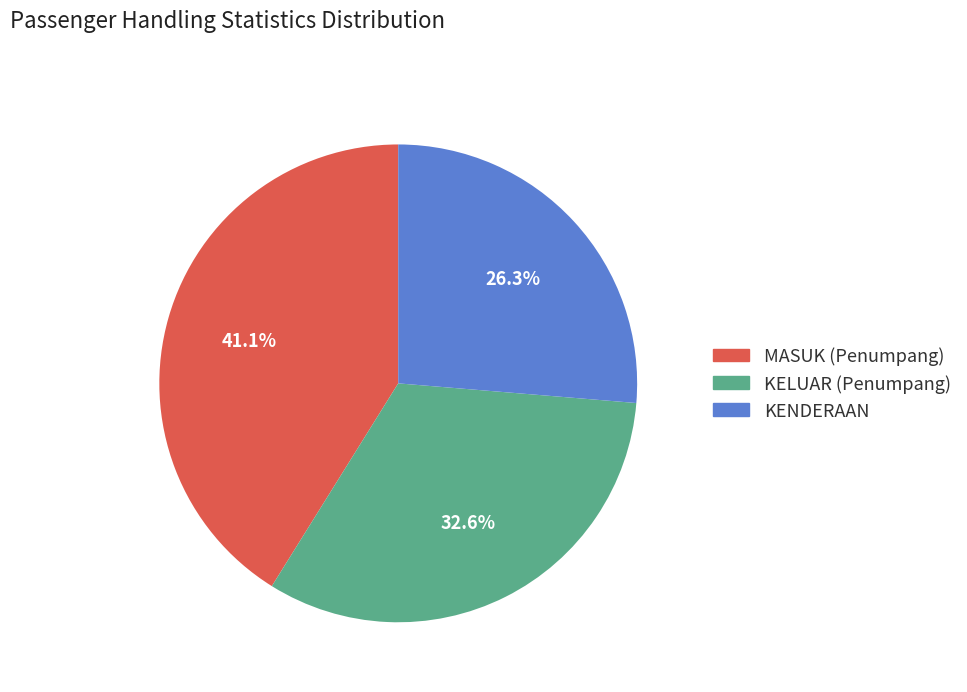

How many slices are in this pie chart?

3